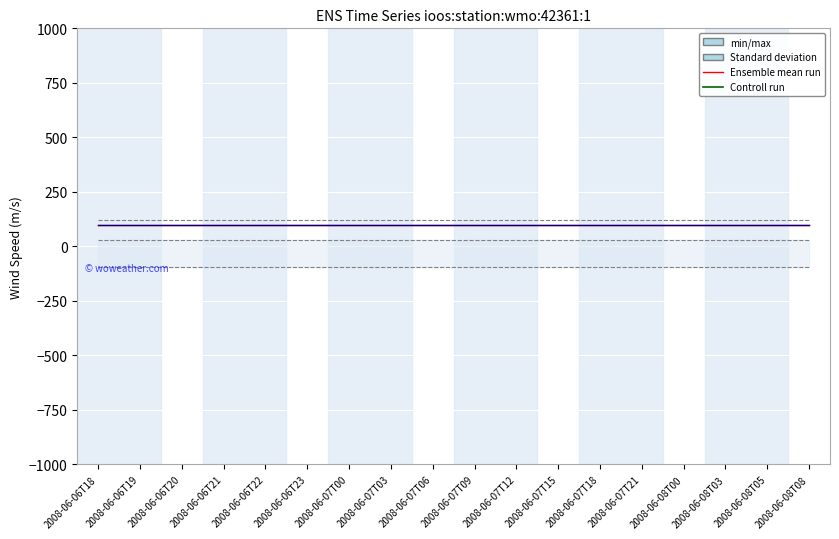

Is it true that min/max equals -92.5 at 2008-06-07T09?

True